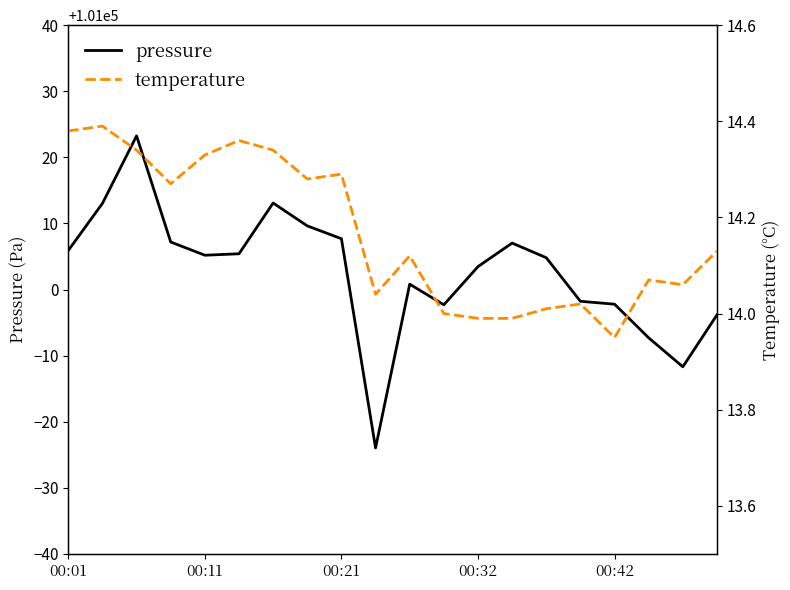

In temperature, how many points are lower than both neighbors (excluding endpoints)?

5